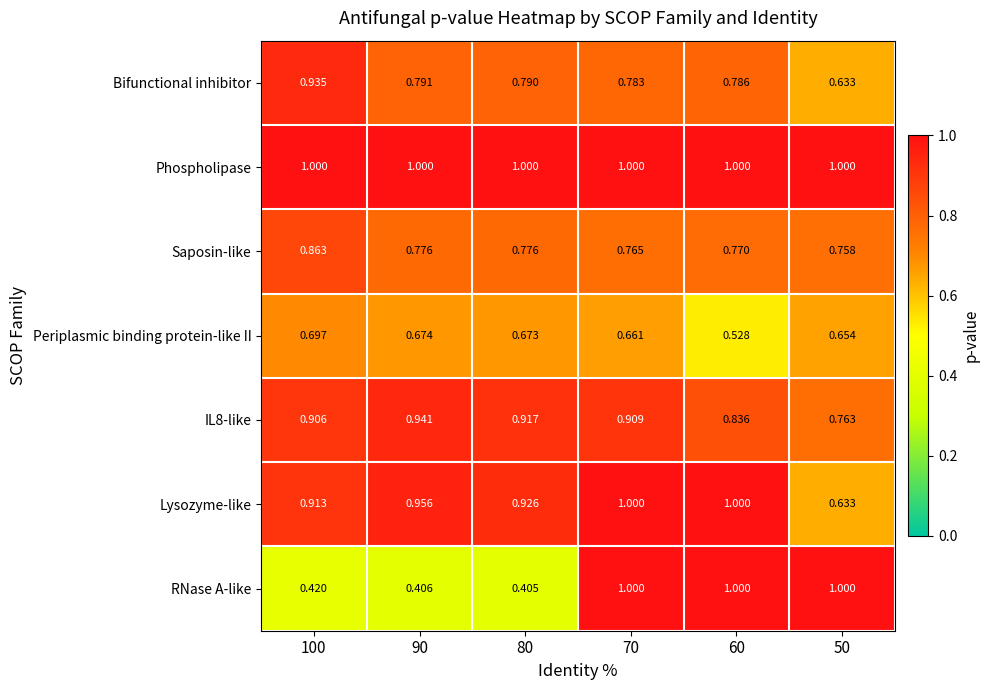

Between 100 and 80, which series saw the biggest shift?

Bifunctional inhibitor